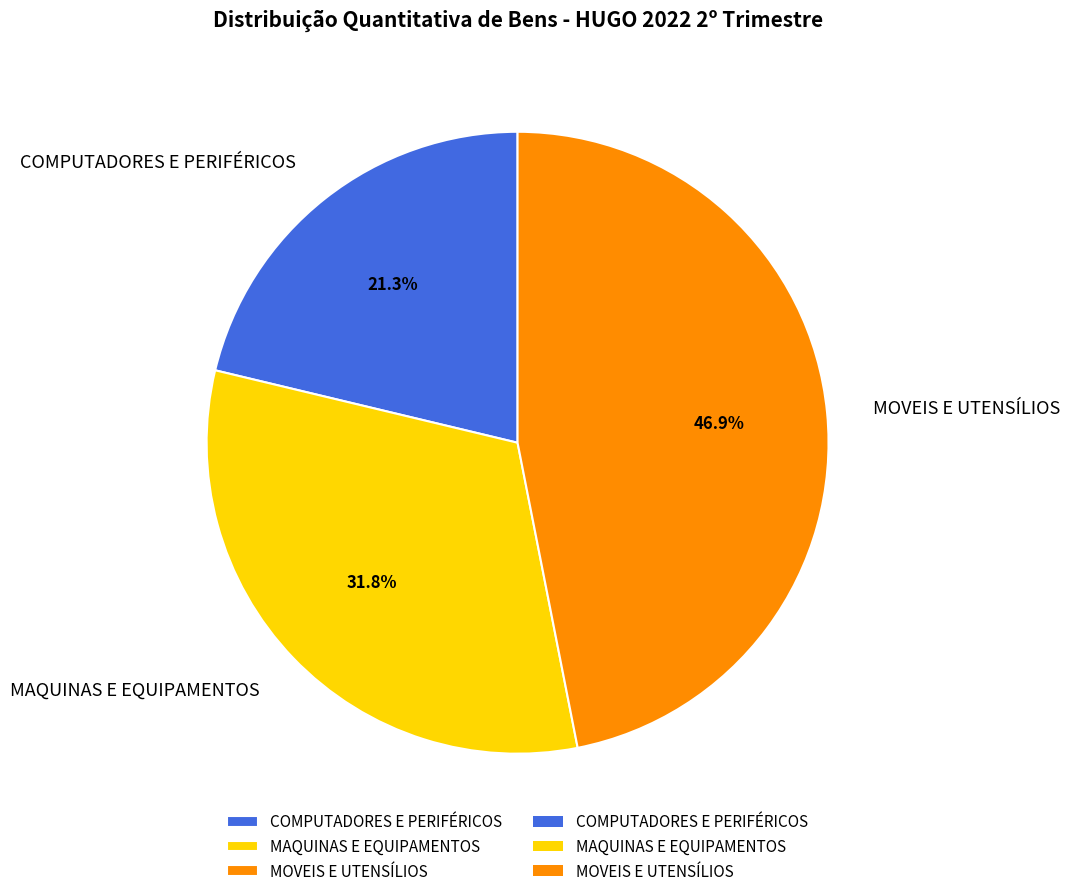

To the nearest percent, what is the difference between the largest and smallest slice percentages?

26%